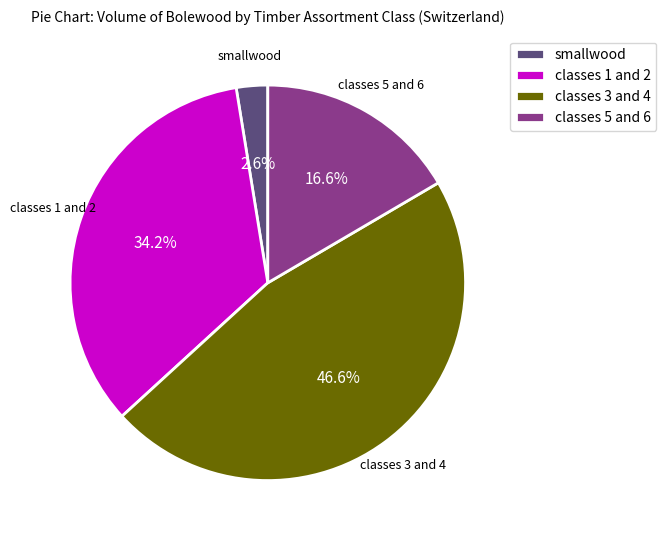

Does classes 1 and 2 represent more than half of the total?

No